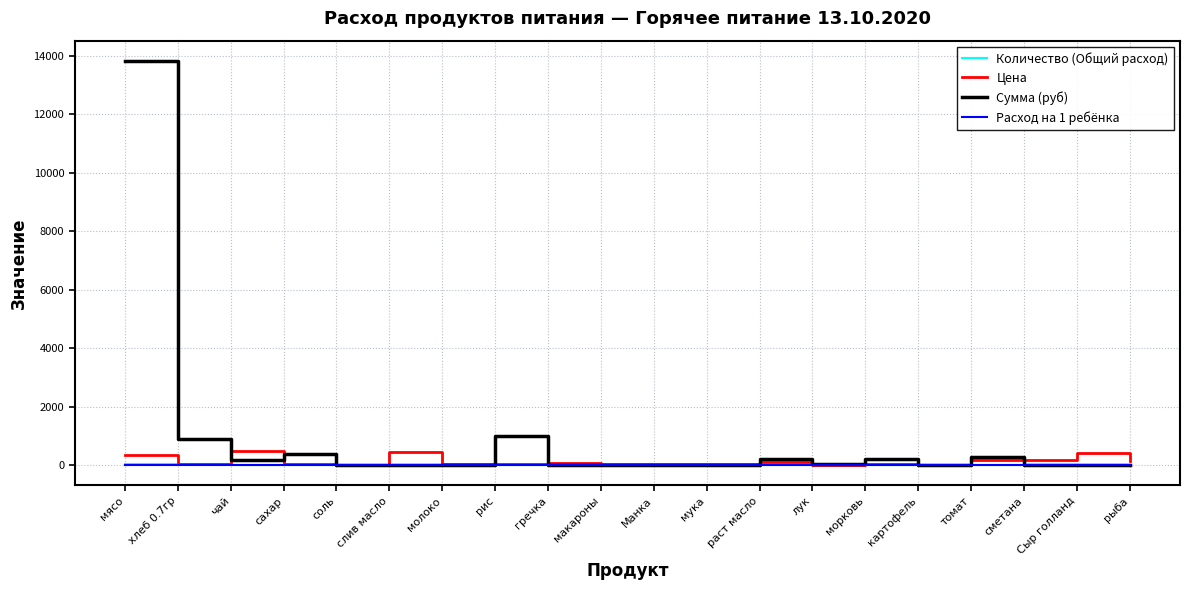

Where is the first local maximum for Сумма (руб)?

сахар